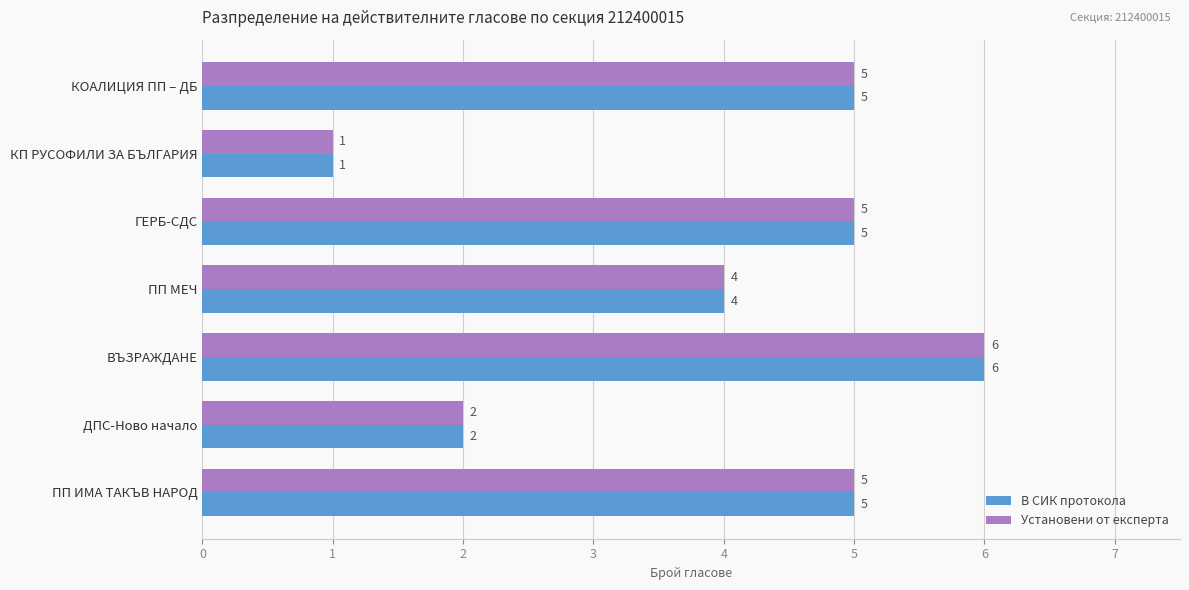

Is the value of В СИК протокола at ПП МЕЧ greater than the value of Установени от експерта at ПП ИМА ТАКЪВ НАРОД?

No